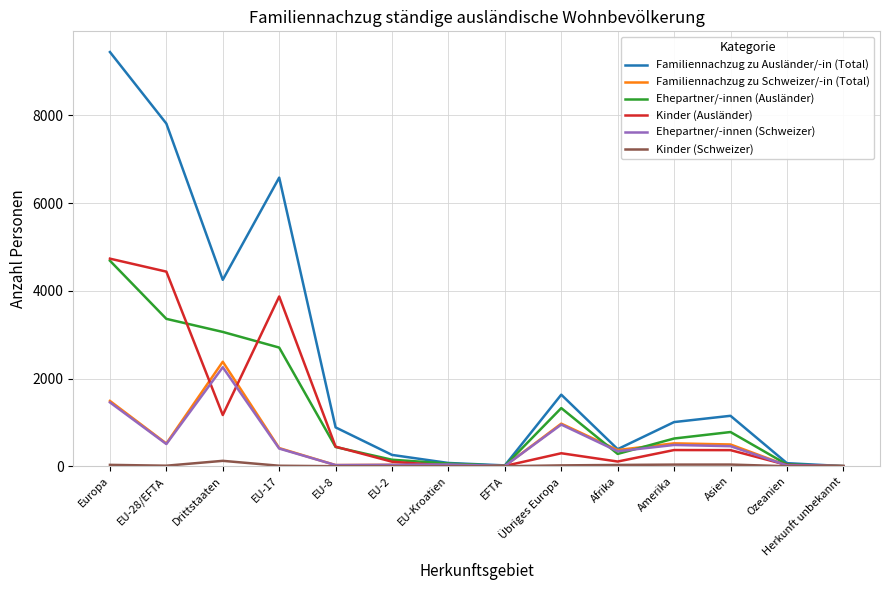

How many interior local peaks does the Kinder (Ausländer) series have?

3